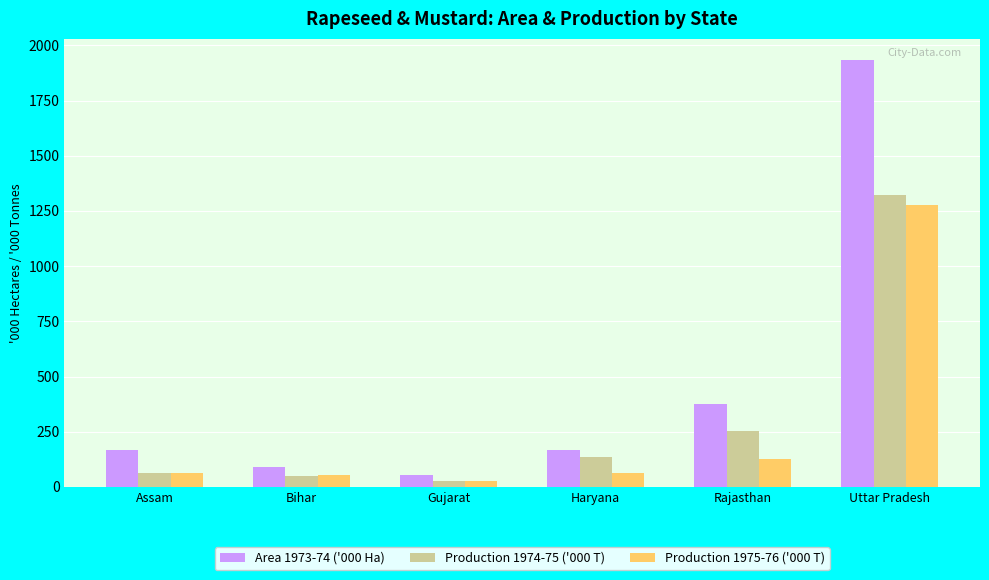

What is the average value of the Production 1974-75 ('000 T) series?

309.5